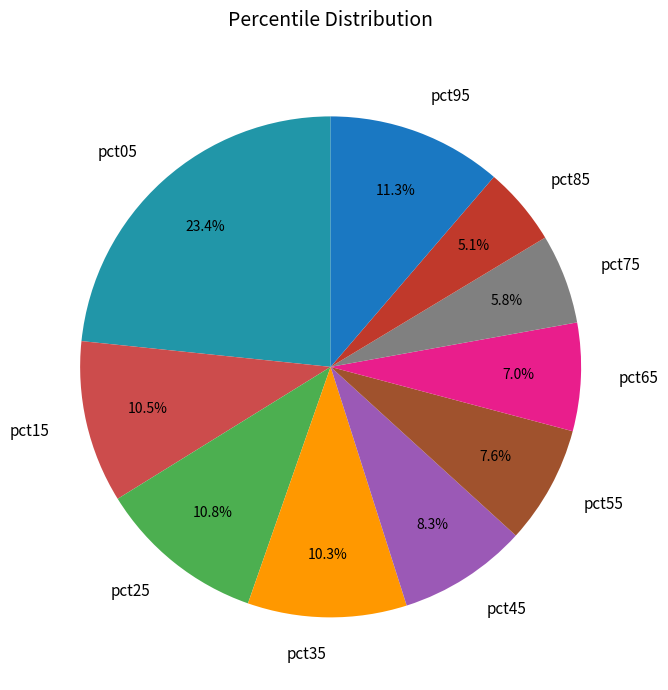

True or false: pct55 accounts for 8% of the total.

True